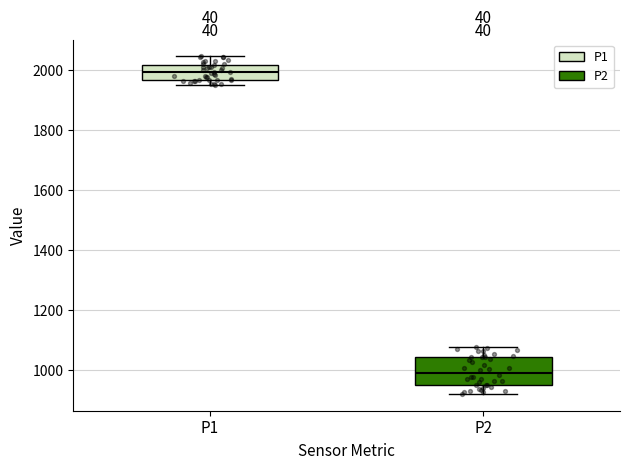

Reading left to right, read every box against the y-axis: the position of its median line, the range the box covers, and the ends of its whiskers. The values are not printed on the chart, so give them approximately, as read against the axis.

P1: median 2000, box 1960 to 2020, whiskers 1960 (just below the box's lower edge) to 2040
P2: median 1000, box 960 to 1040, whiskers 920 to 1080